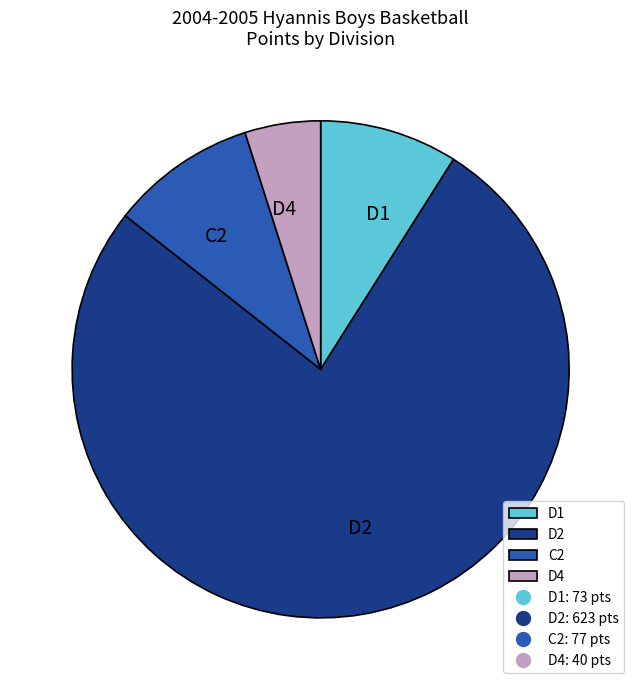

Is there any slice that represents more than half of the pie?

Yes